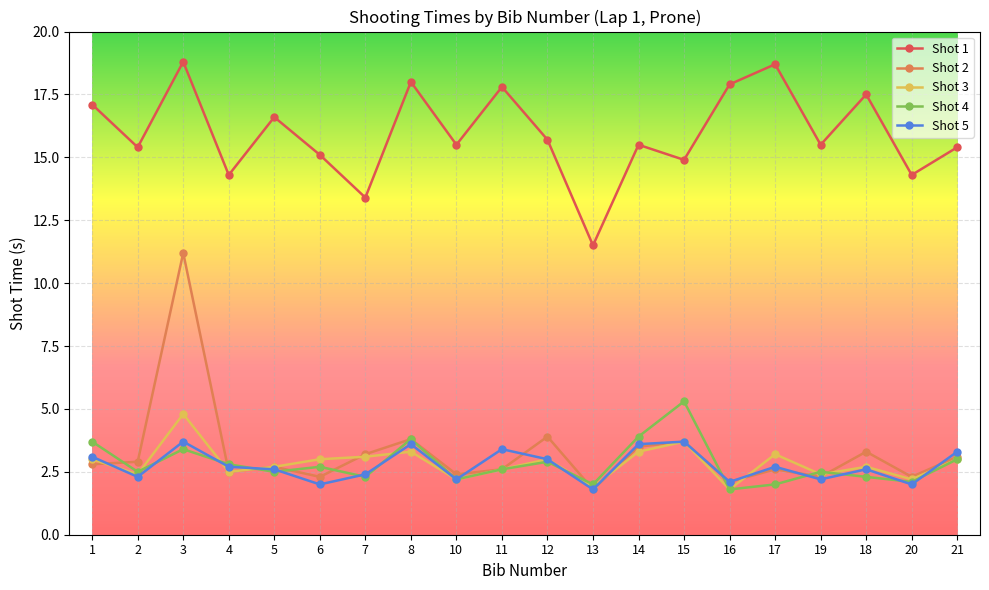

What is the label of the 19th point from the right?

2